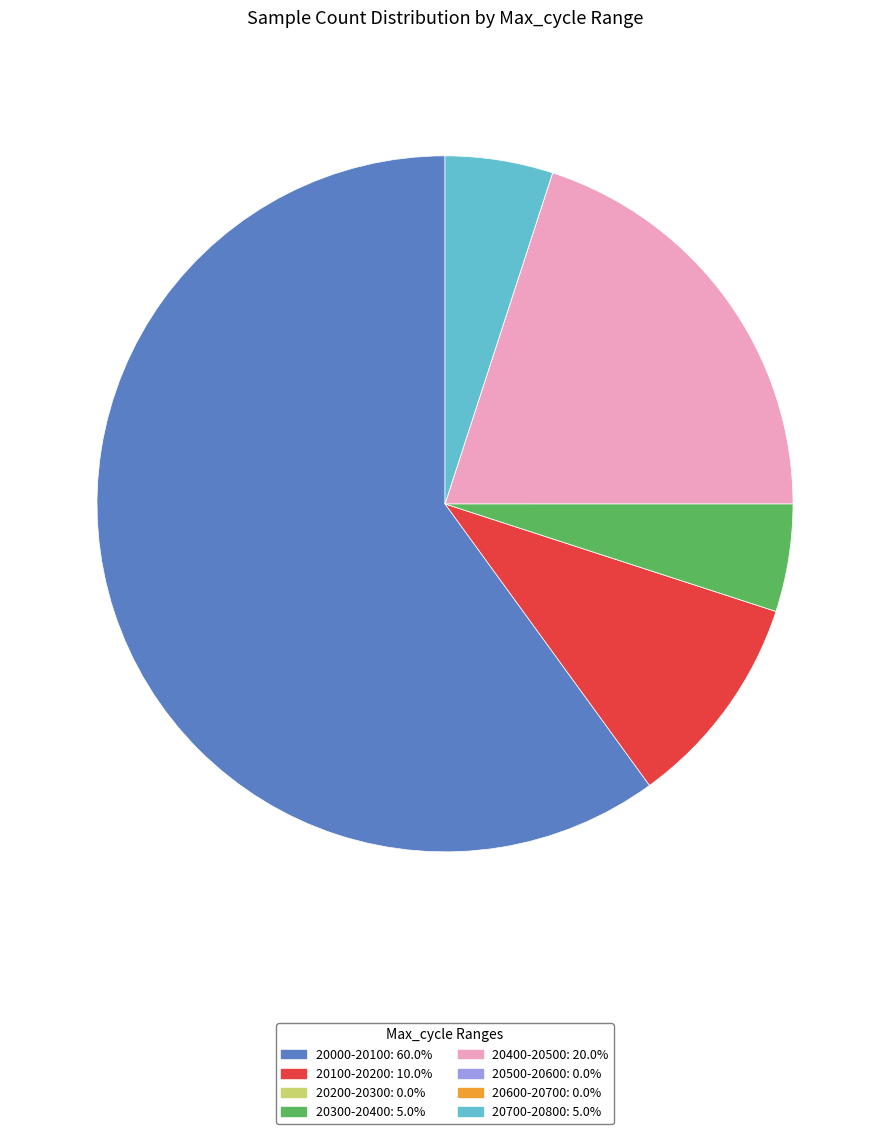

Is there any slice that represents more than half of the pie?

Yes